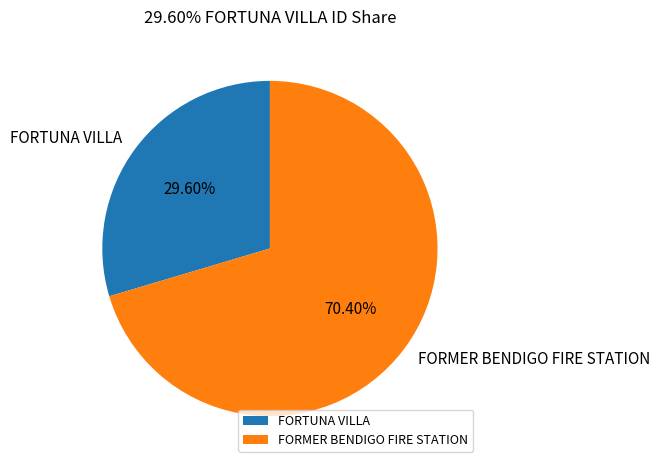

Rank the categories by value from highest to lowest.

FORMER BENDIGO FIRE STATION, FORTUNA VILLA